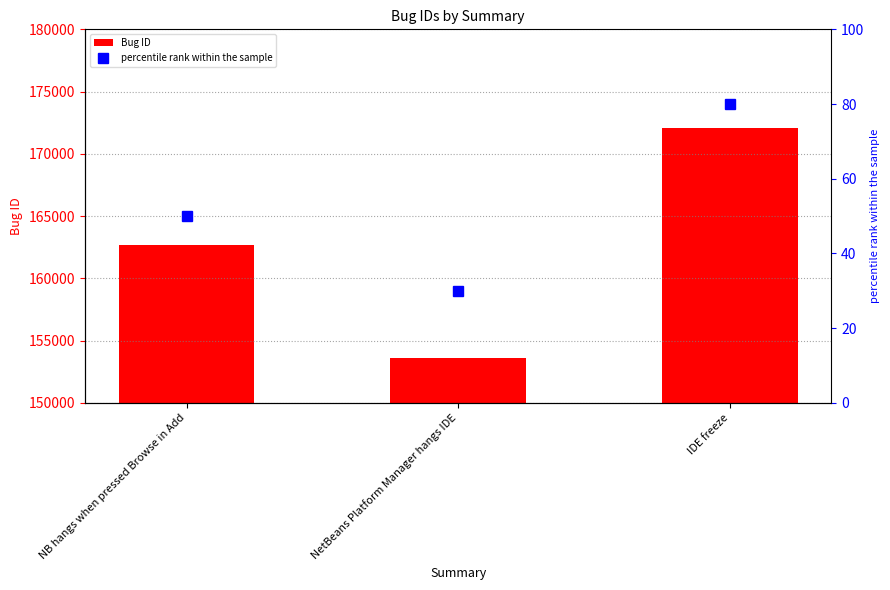

At which label does Bug ID first exceed 162714?

IDE freeze